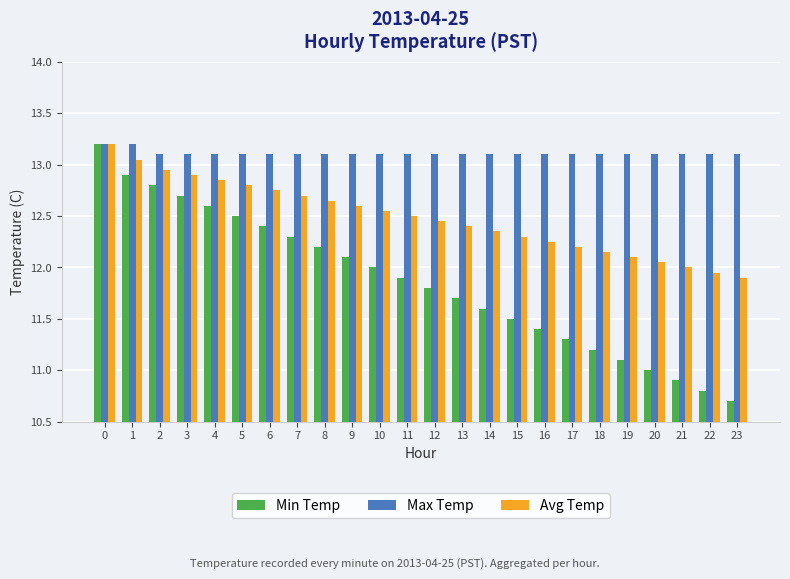

Where is Min Temp nearest to the value 11?

20